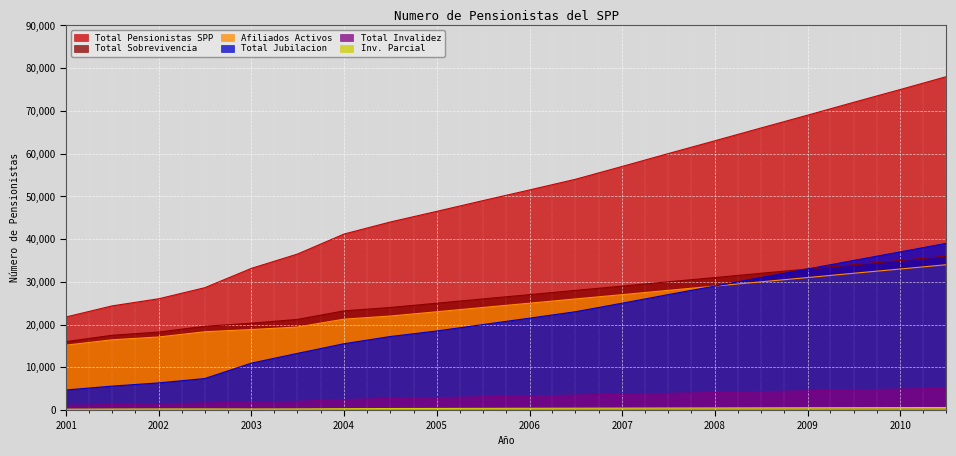

The value of Total Jubilacion at 2004 is 20324. True or false?

False